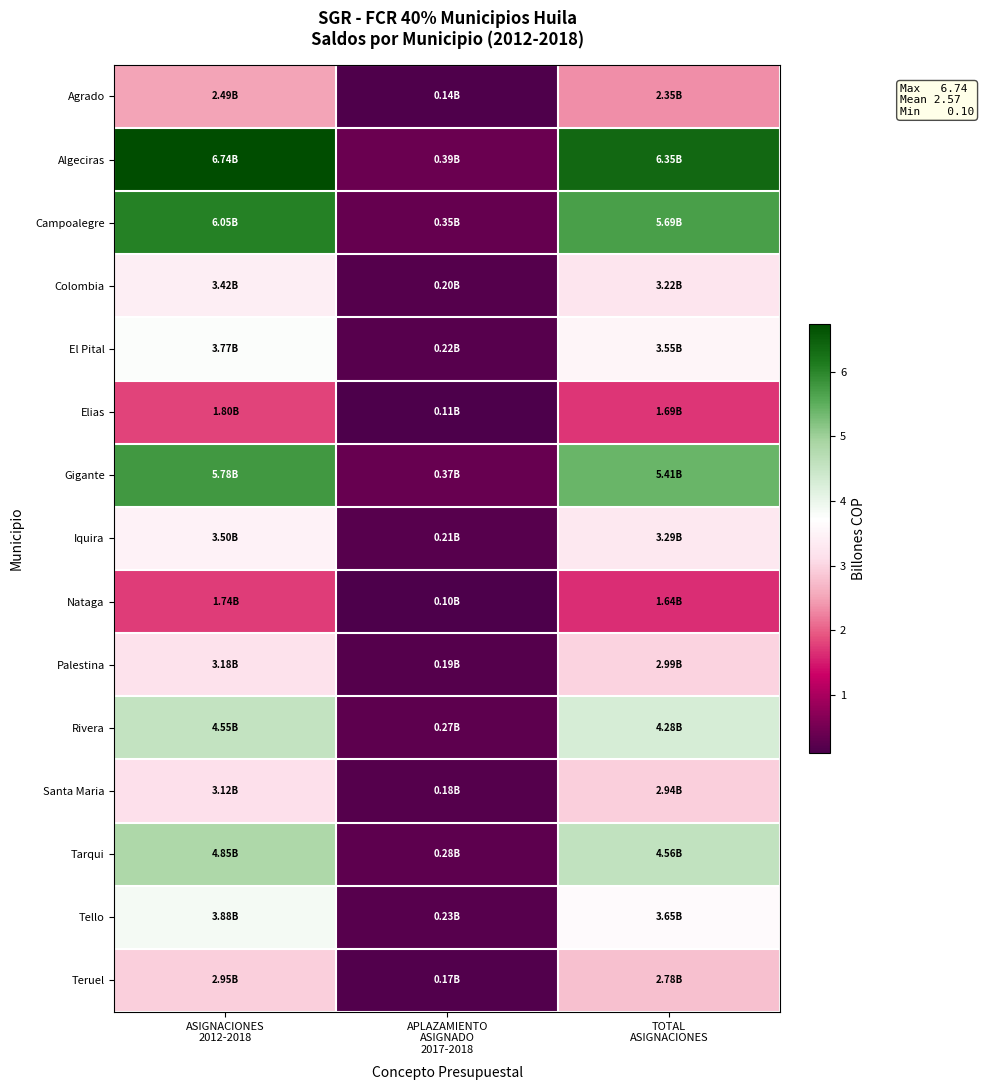

Reading left to right, extract all data points from this chart.

Agrado: ASIGNACIONES
2012-2018=2.5	APLAZAMIENTO
ASIGNADO
2017-2018=0.1	TOTAL
ASIGNACIONES=2.3
Algeciras: ASIGNACIONES
2012-2018=6.7	APLAZAMIENTO
ASIGNADO
2017-2018=0.4	TOTAL
ASIGNACIONES=6.4
Campoalegre: ASIGNACIONES
2012-2018=6.0	APLAZAMIENTO
ASIGNADO
2017-2018=0.4	TOTAL
ASIGNACIONES=5.7
Colombia: ASIGNACIONES
2012-2018=3.4	APLAZAMIENTO
ASIGNADO
2017-2018=0.2	TOTAL
ASIGNACIONES=3.2
El Pital: ASIGNACIONES
2012-2018=3.8	APLAZAMIENTO
ASIGNADO
2017-2018=0.2	TOTAL
ASIGNACIONES=3.5
Elias: ASIGNACIONES
2012-2018=1.8	APLAZAMIENTO
ASIGNADO
2017-2018=0.1	TOTAL
ASIGNACIONES=1.7
Gigante: ASIGNACIONES
2012-2018=5.8	APLAZAMIENTO
ASIGNADO
2017-2018=0.4	TOTAL
ASIGNACIONES=5.4
Iquira: ASIGNACIONES
2012-2018=3.5	APLAZAMIENTO
ASIGNADO
2017-2018=0.2	TOTAL
ASIGNACIONES=3.3
Nataga: ASIGNACIONES
2012-2018=1.7	APLAZAMIENTO
ASIGNADO
2017-2018=0.1	TOTAL
ASIGNACIONES=1.6
Palestina: ASIGNACIONES
2012-2018=3.2	APLAZAMIENTO
ASIGNADO
2017-2018=0.2	TOTAL
ASIGNACIONES=3.0
Rivera: ASIGNACIONES
2012-2018=4.6	APLAZAMIENTO
ASIGNADO
2017-2018=0.3	TOTAL
ASIGNACIONES=4.3
Santa Maria: ASIGNACIONES
2012-2018=3.1	APLAZAMIENTO
ASIGNADO
2017-2018=0.2	TOTAL
ASIGNACIONES=2.9
Tarqui: ASIGNACIONES
2012-2018=4.8	APLAZAMIENTO
ASIGNADO
2017-2018=0.3	TOTAL
ASIGNACIONES=4.6
Tello: ASIGNACIONES
2012-2018=3.9	APLAZAMIENTO
ASIGNADO
2017-2018=0.2	TOTAL
ASIGNACIONES=3.7
Teruel: ASIGNACIONES
2012-2018=2.9	APLAZAMIENTO
ASIGNADO
2017-2018=0.2	TOTAL
ASIGNACIONES=2.8